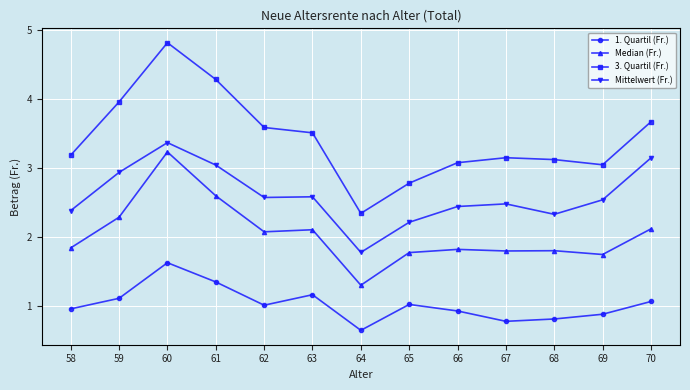

What is the value of the 1. Quartil (Fr.) point at the 8th from the left?

1.0